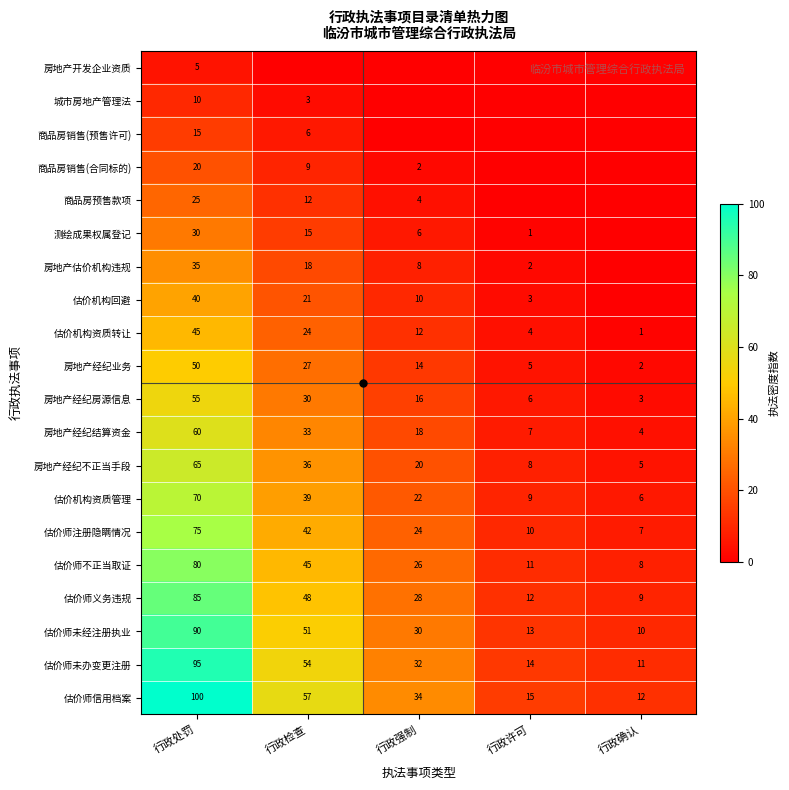

Which label corresponds to the smallest value in the chart?

行政检查